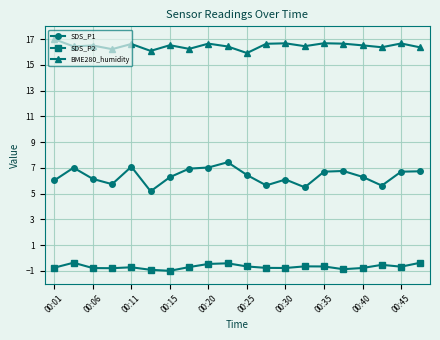

What is the lowest value of the SDS_P1 series?

5.2